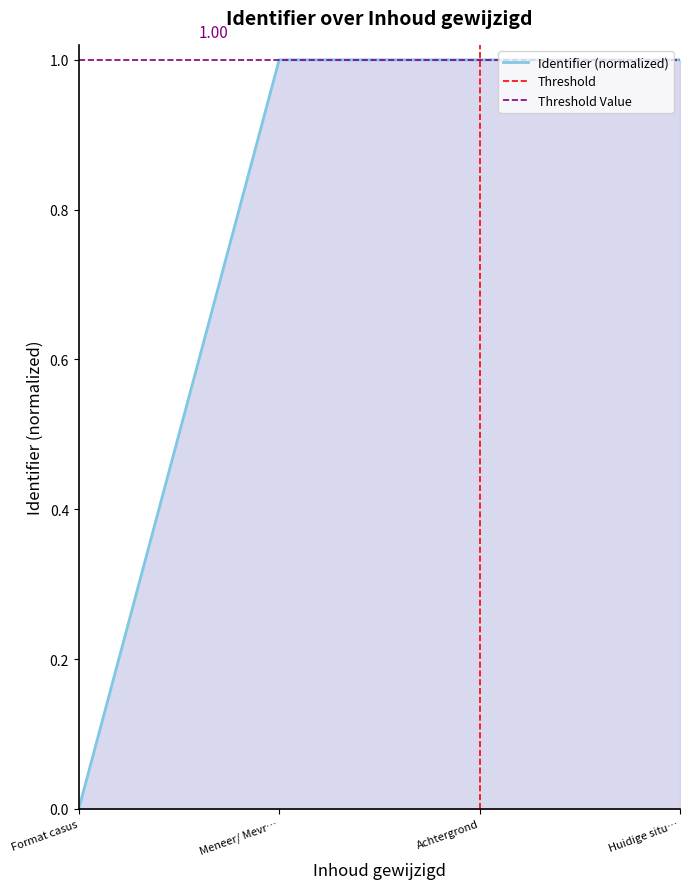

What is the value of the 2nd point from the left?

1.0